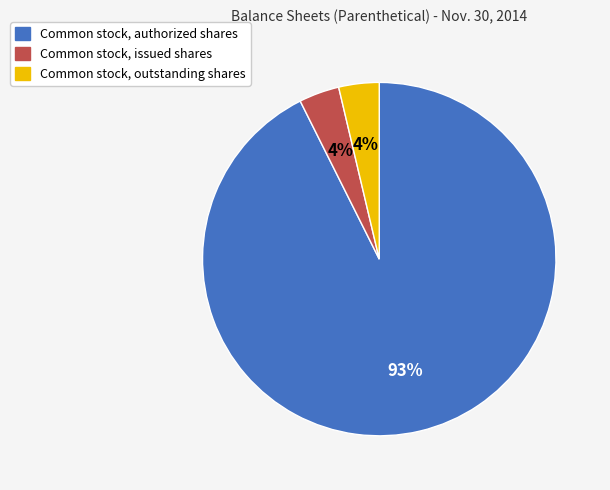

To the nearest percent, what percentage of the pie is Common stock, outstanding shares?

4%